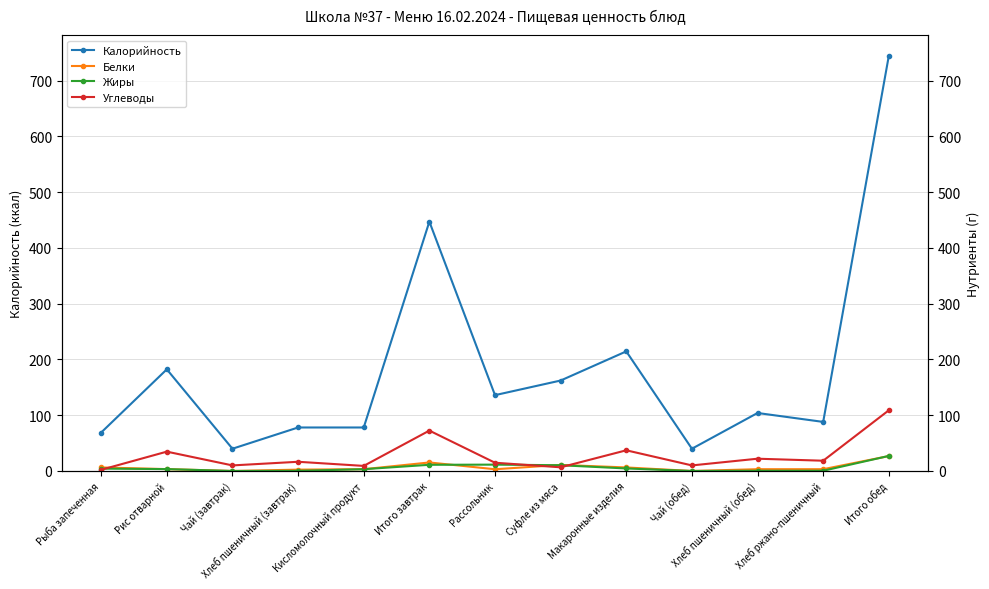

Which has a higher value, Чай (завтрак) or Рассольник?

Рассольник